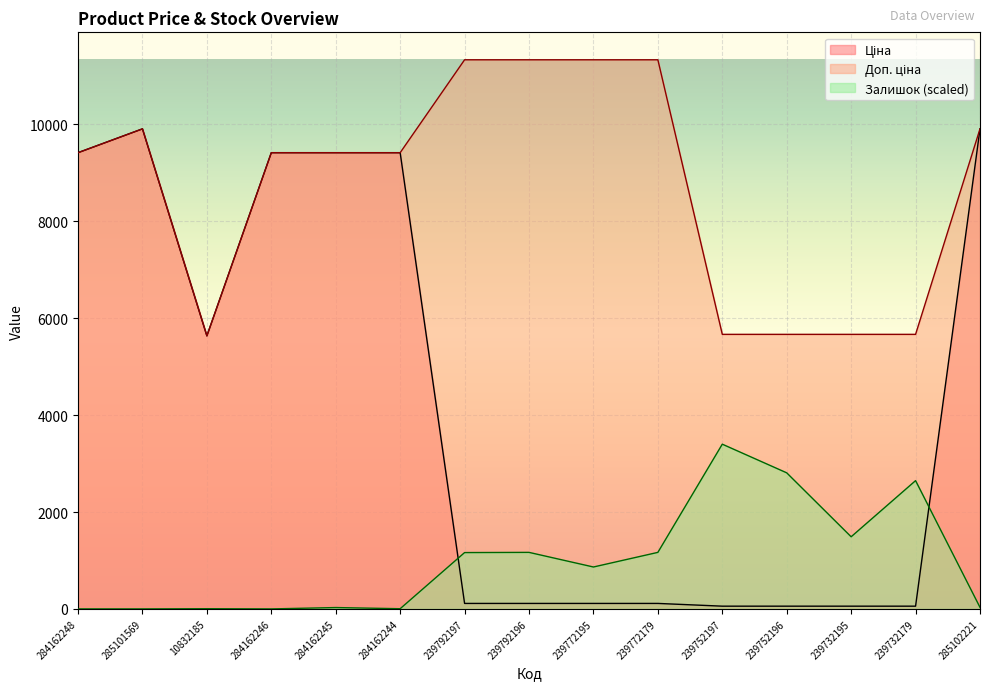

How many lines are shown in the chart?

3